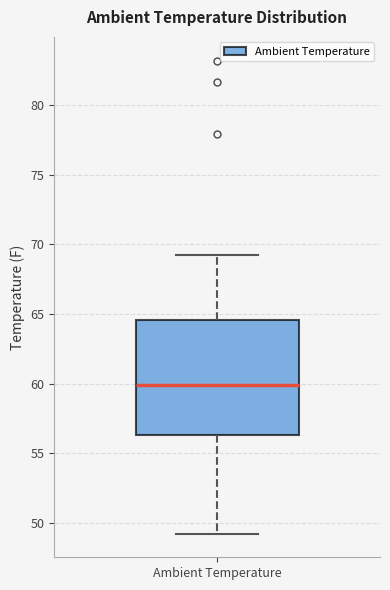

Transcribe this box plot: give where the median line is, the range the box spans, and where the two whiskers end, as read against the y-axis. The values are not printed on the chart, so give them approximately, as read against the axis.

median 60.0, box 56.5 to 64.5, whiskers 49.0 to 69.5